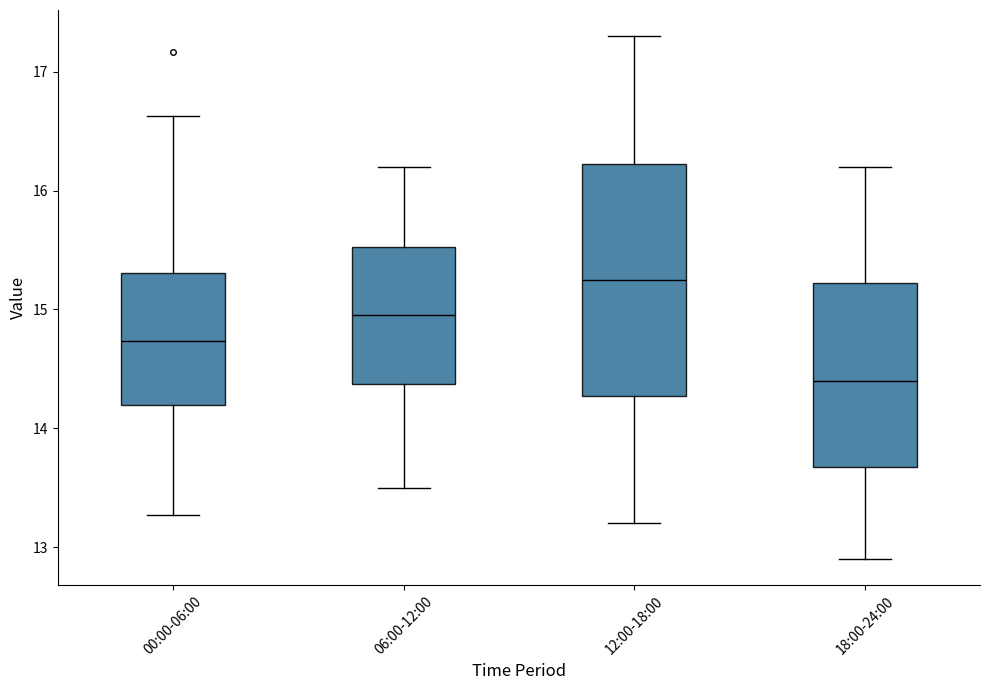

Reading left to right, transcribe this box plot: for each box, give where its median line is, the range the box spans, and where its two whiskers end, as read against the y-axis. The values are not printed on the chart, so give them approximately, as read against the axis.

00:00-06:00: median 14.7, box 14.2 to 15.3, whiskers 13.3 to 16.6
06:00-12:00: median 15.0, box 14.4 to 15.5, whiskers 13.5 to 16.2
12:00-18:00: median 15.3, box 14.3 to 16.2, whiskers 13.2 to 17.3
18:00-24:00: median 14.4, box 13.7 to 15.2, whiskers 12.9 to 16.2